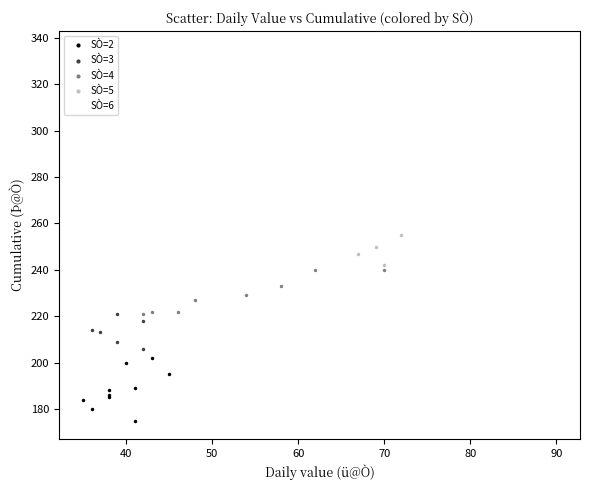

Which series contains the highest Y value?

SÒ=6